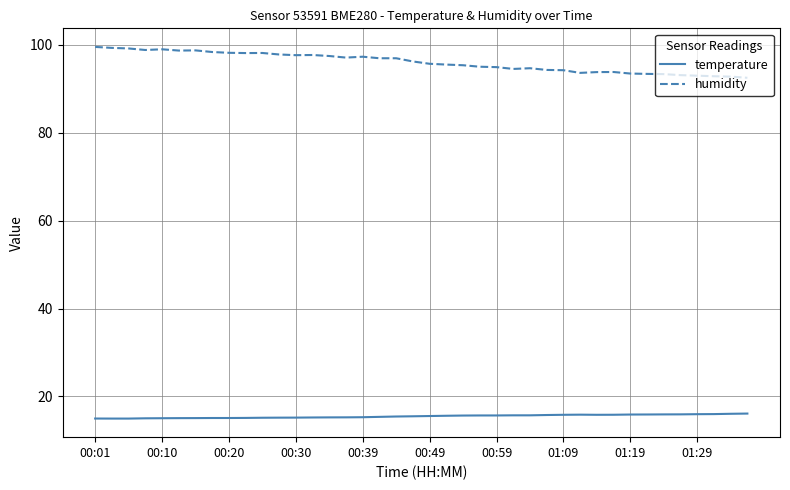

What is the difference between the second highest and second lowest values in the temperature series?

1.1